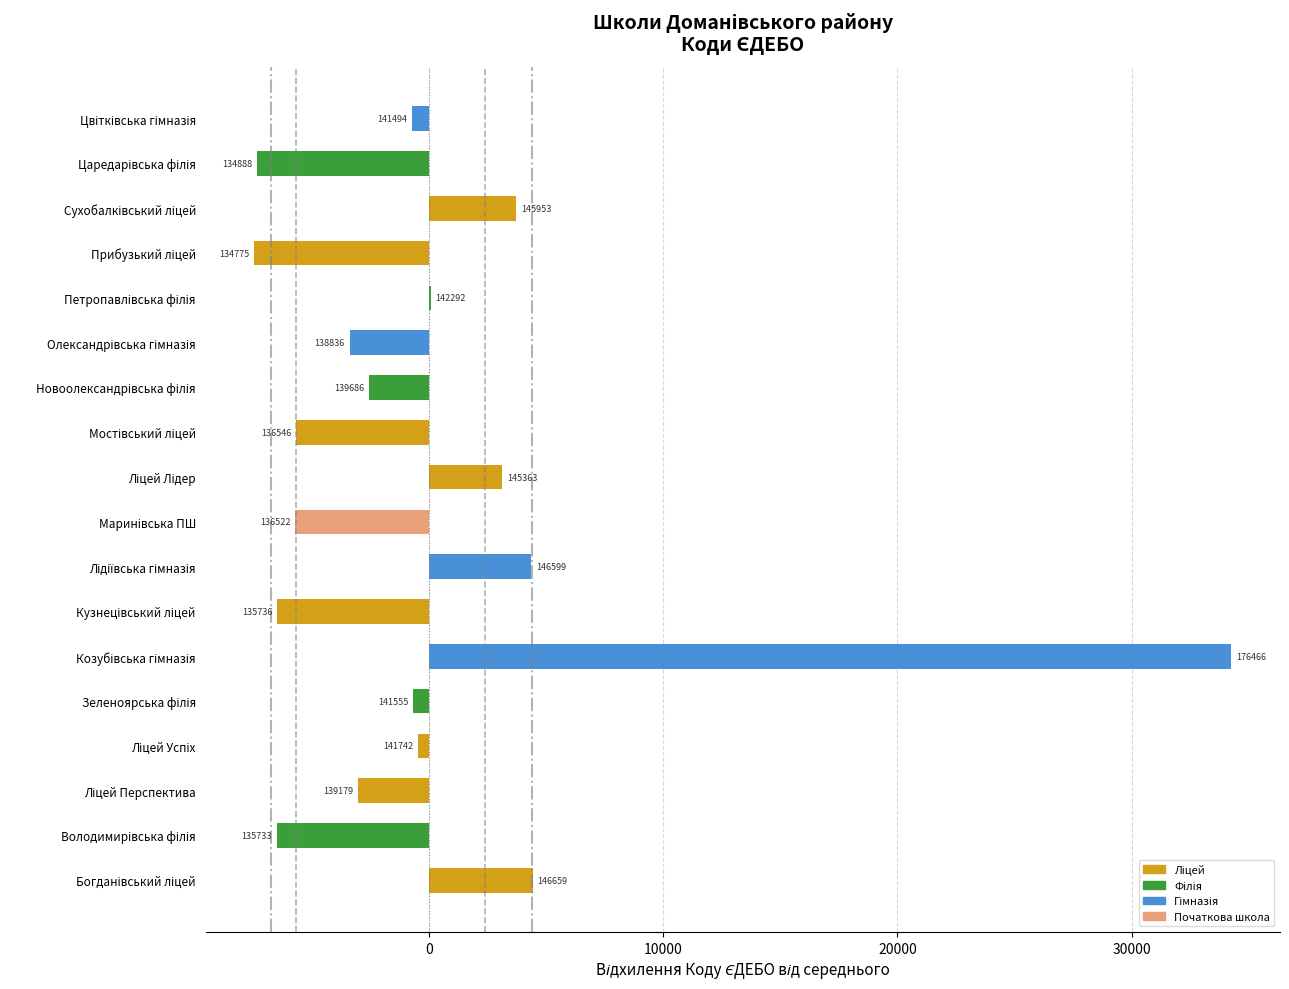

The chart shows a value of -656.1 at Новоолександрівська філія. True or false?

False